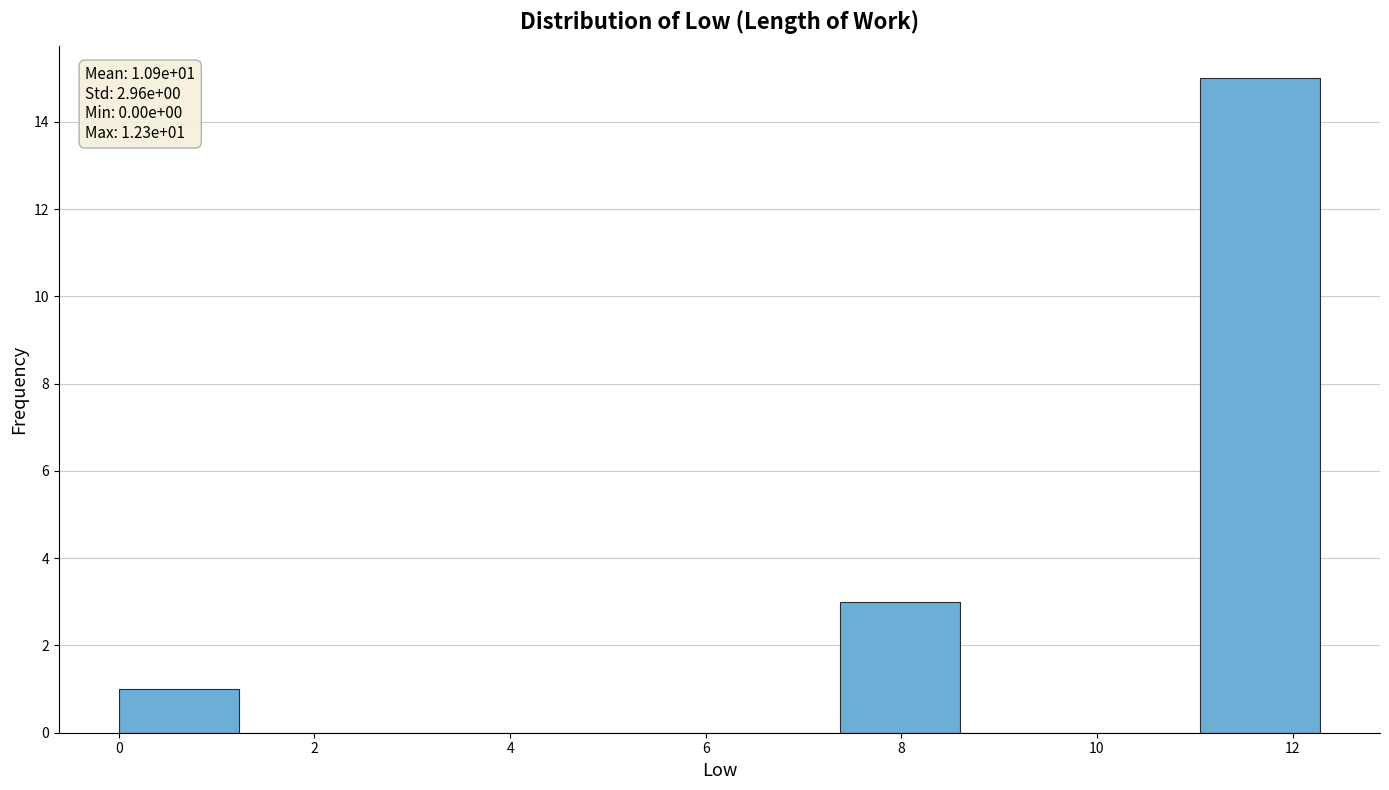

Which range on the x-axis has the tallest bar?

11.0 to 12.2